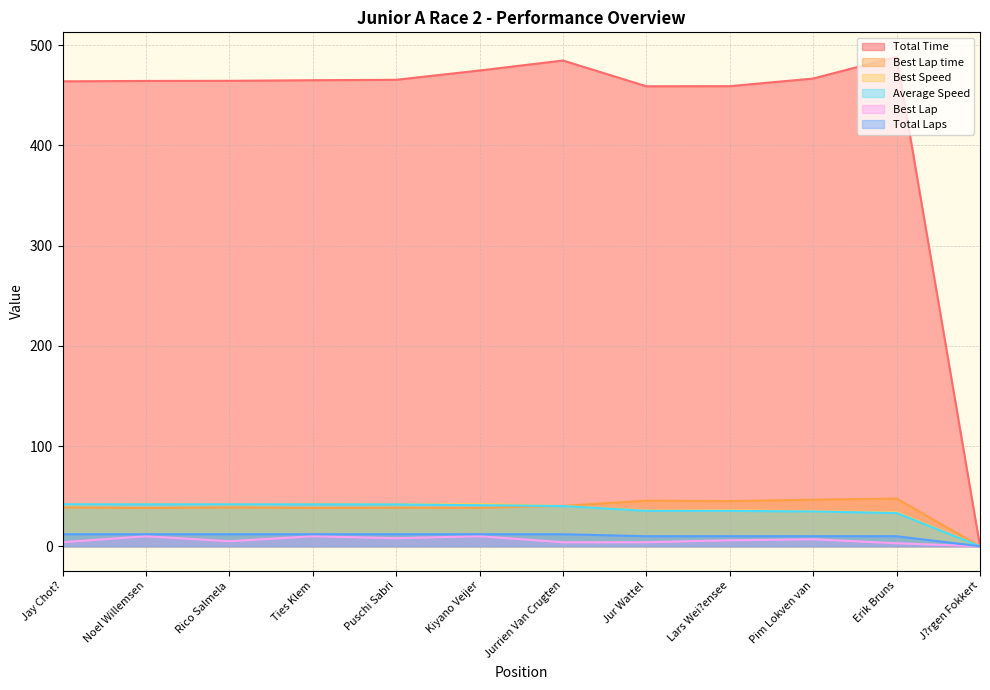

Which category has the highest value across all series?

Erik Bruns